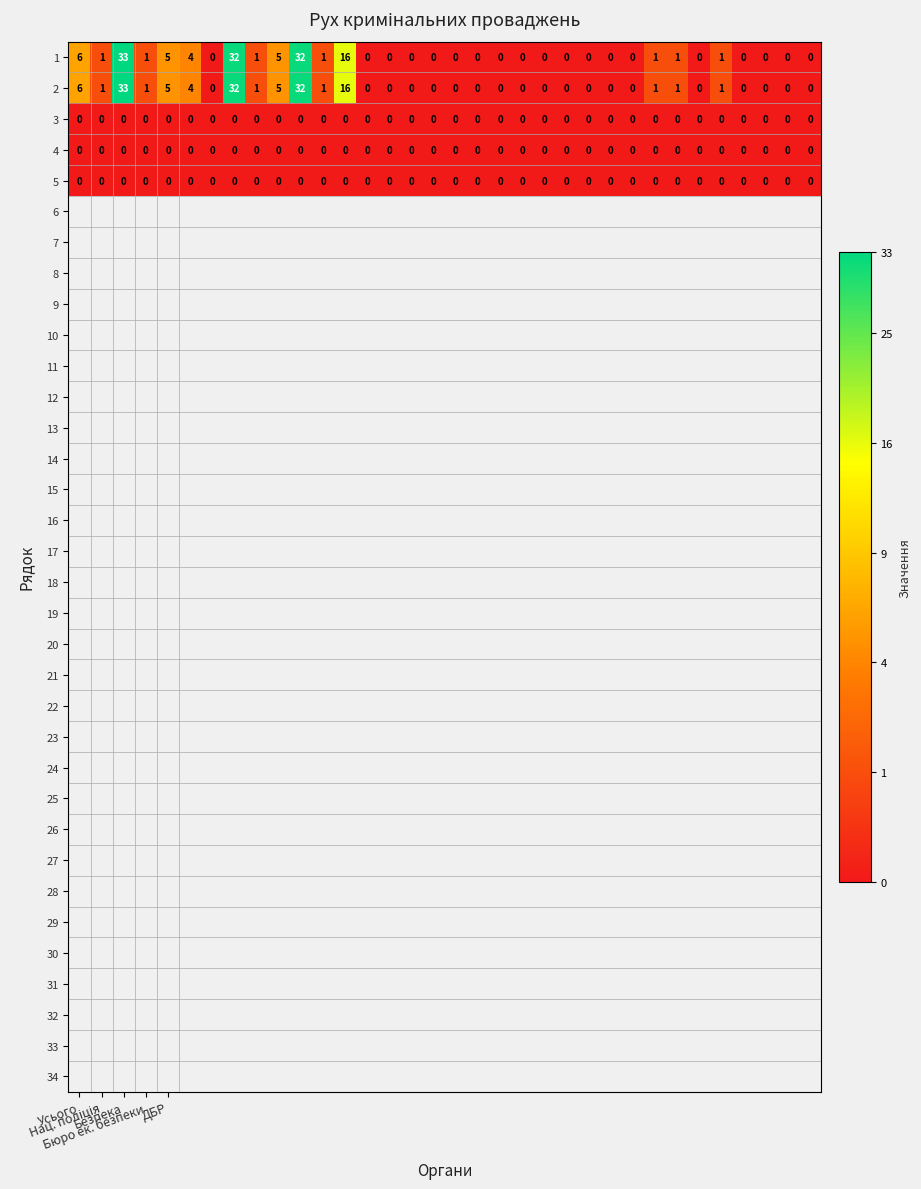

What is the difference between the second highest and second lowest values in the 2 series?

32